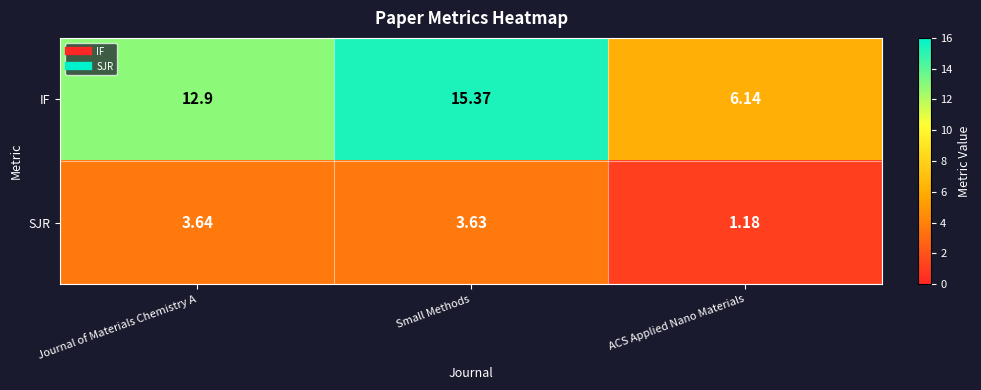

Where does the IF series first go above 12?

Journal of Materials Chemistry A